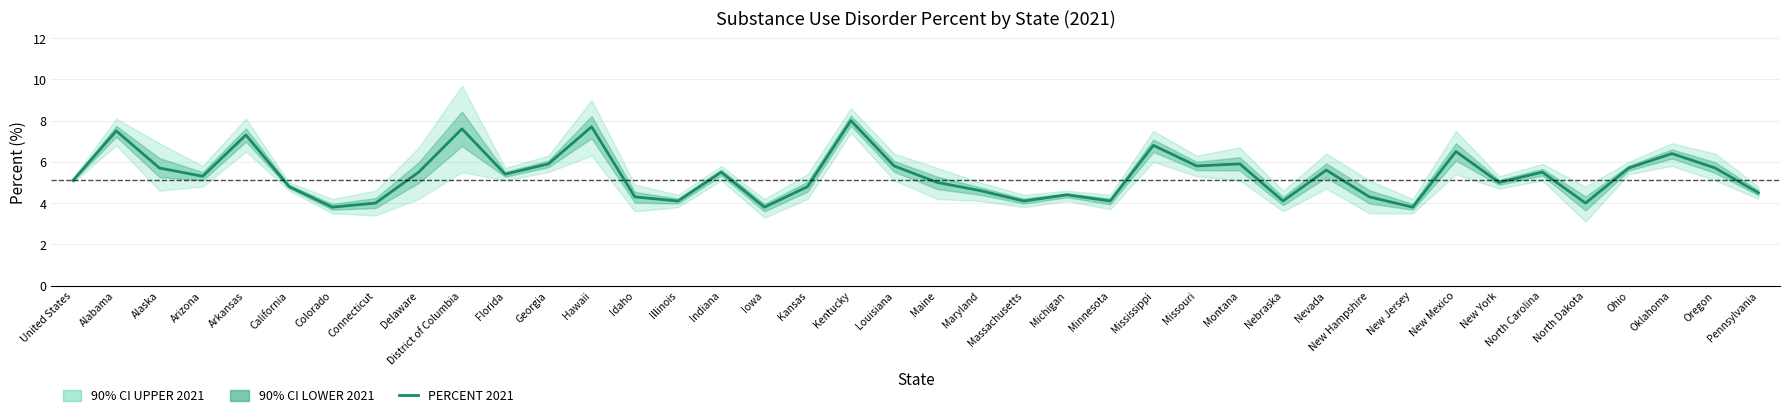

Reading right to left, extract all data points from this chart.

Pennsylvania=4.5	Oregon=5.7	Oklahoma=6.4	Ohio=5.7	North Dakota=4.0	North Carolina=5.5	New York=5.0	New Mexico=6.5	New Jersey=3.8	New Hampshire=4.3	Nevada=5.6	Nebraska=4.1	Montana=5.9	Missouri=5.8	Mississippi=6.8	Minnesota=4.1	Michigan=4.4	Massachusetts=4.1	Maryland=4.6	Maine=5.0	Louisiana=5.8	Kentucky=8.0	Kansas=4.8	Iowa=3.8	Indiana=5.5	Illinois=4.1	Idaho=4.3	Hawaii=7.7	Georgia=5.9	Florida=5.4	District of Columbia=7.6	Delaware=5.5	Connecticut=4.0	Colorado=3.8	California=4.8	Arkansas=7.3	Arizona=5.3	Alaska=5.7	Alabama=7.5	United States=5.1